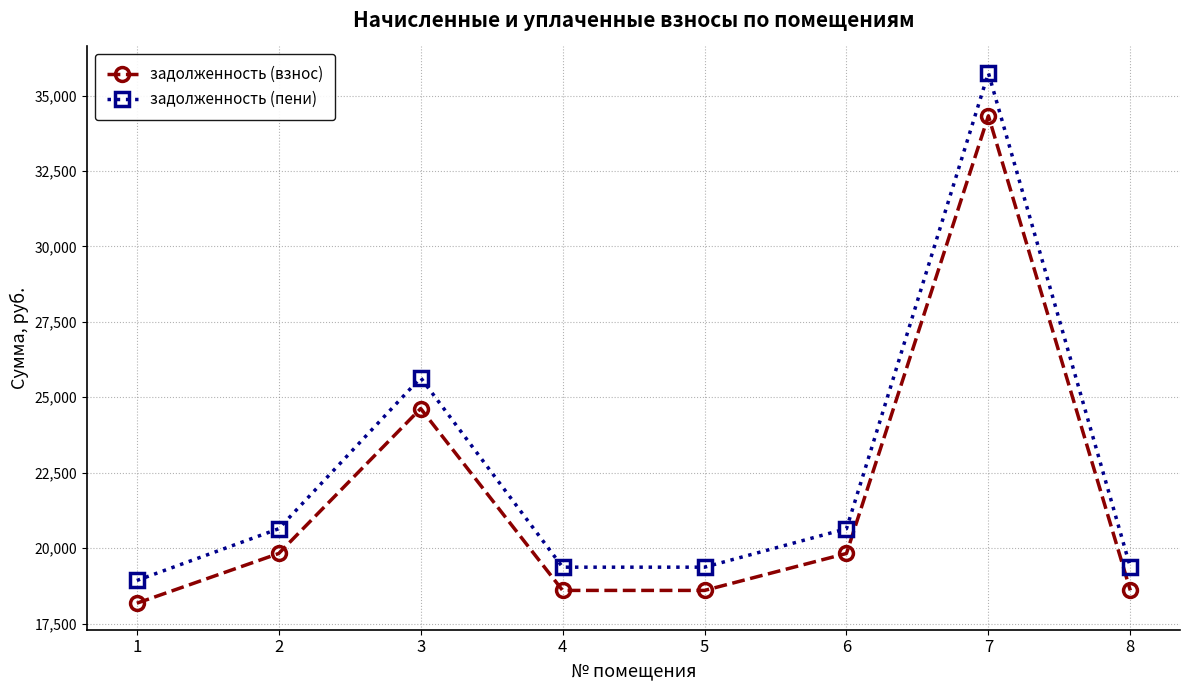

At 1, list the series in order from smallest to largest.

задолженность (взнос), задолженность (пени)